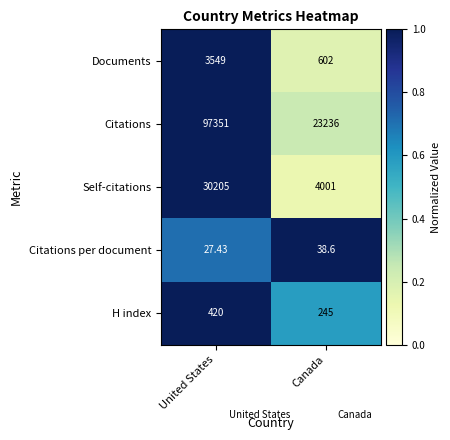

Is the value of Documents at Canada greater than the value of H index at United States?

Yes